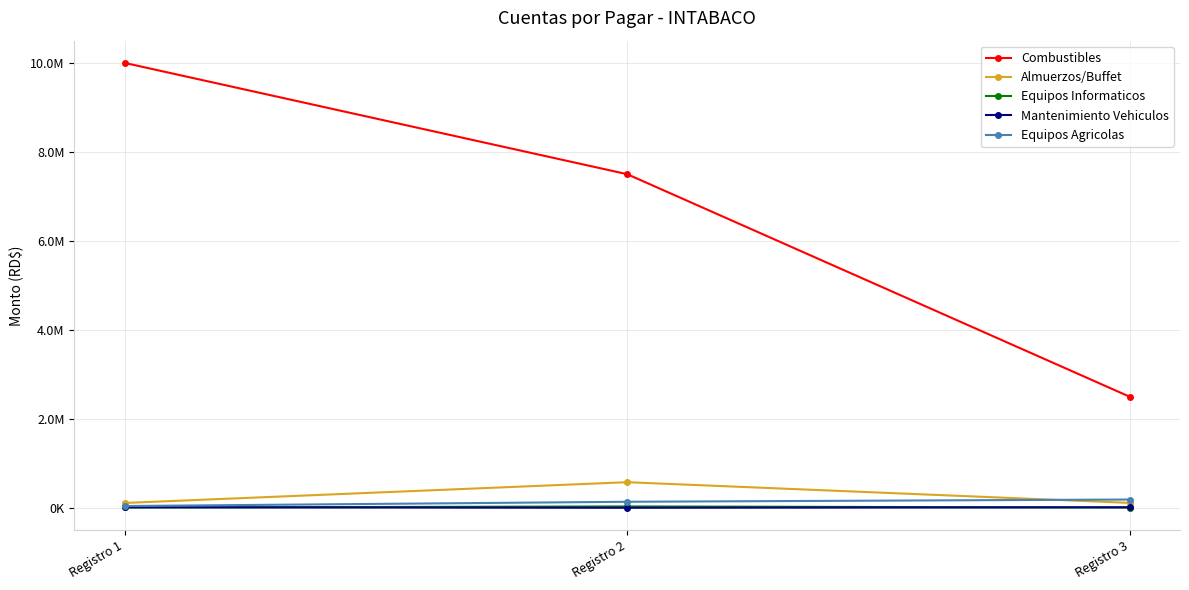

Between Registro 1 and Registro 2, which series saw the biggest shift?

Combustibles